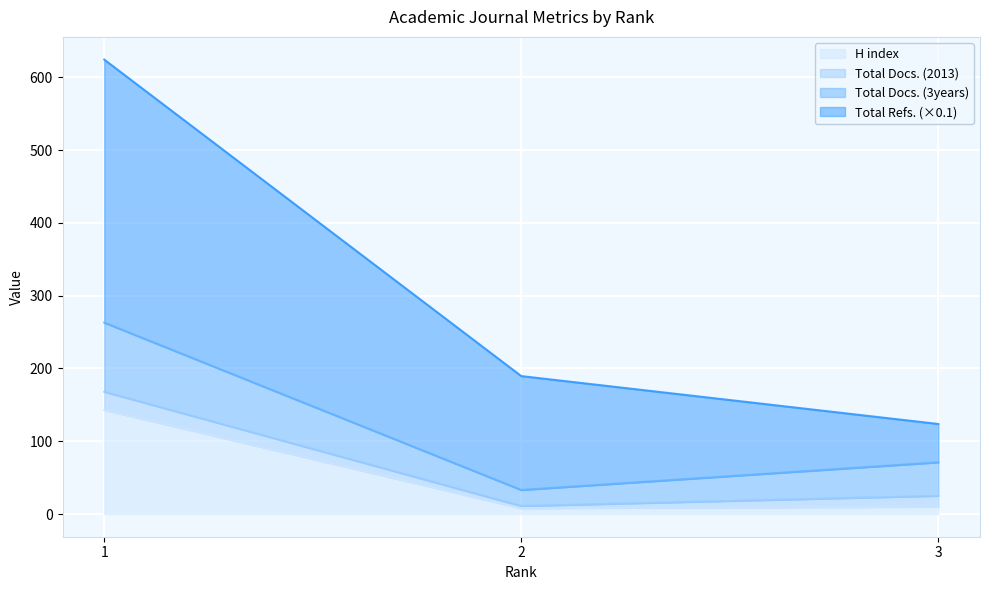

What is the highest value of the H index series?

143.0